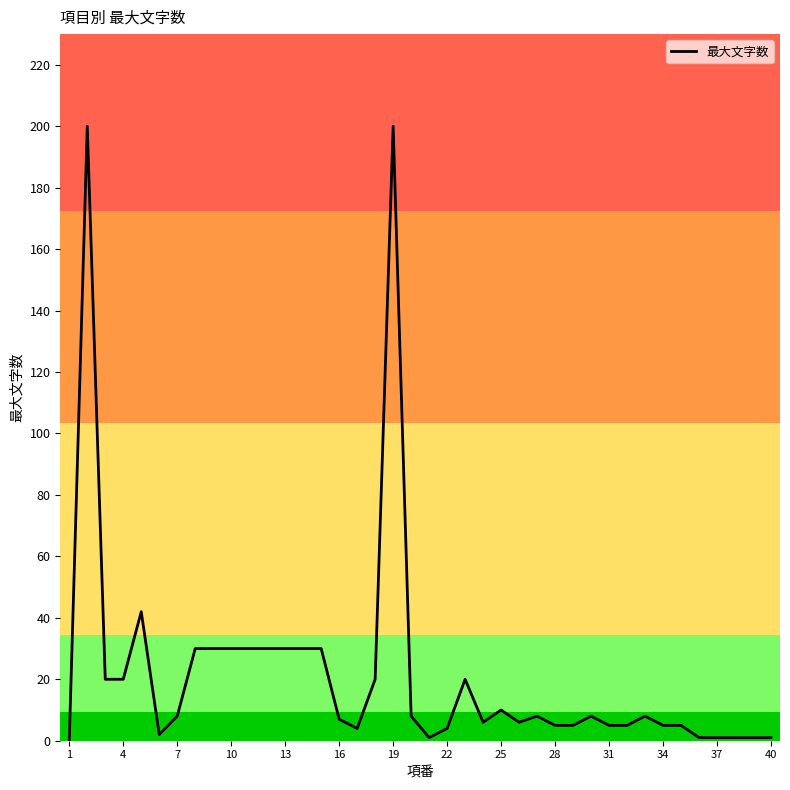

What is the maximum value shown in the chart?

200